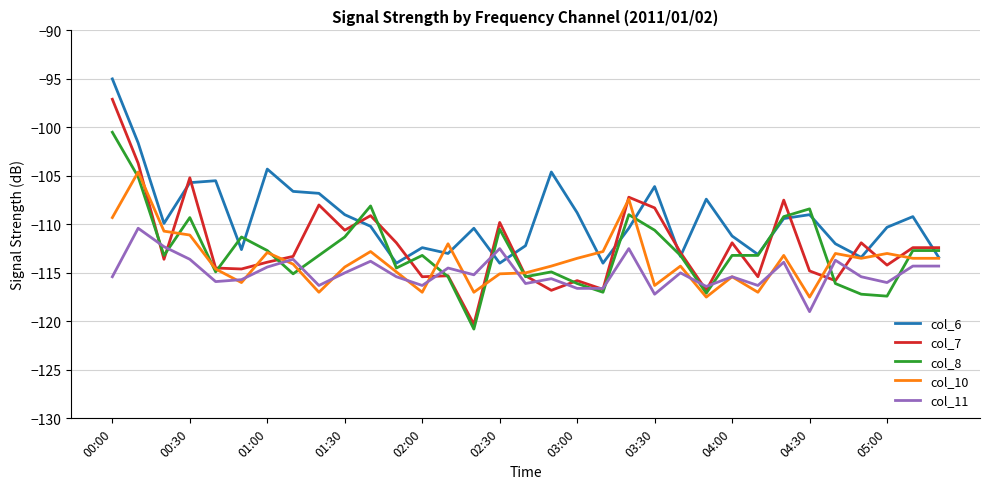

True or false: col_11 has more than 1 points higher than both neighbors.

True